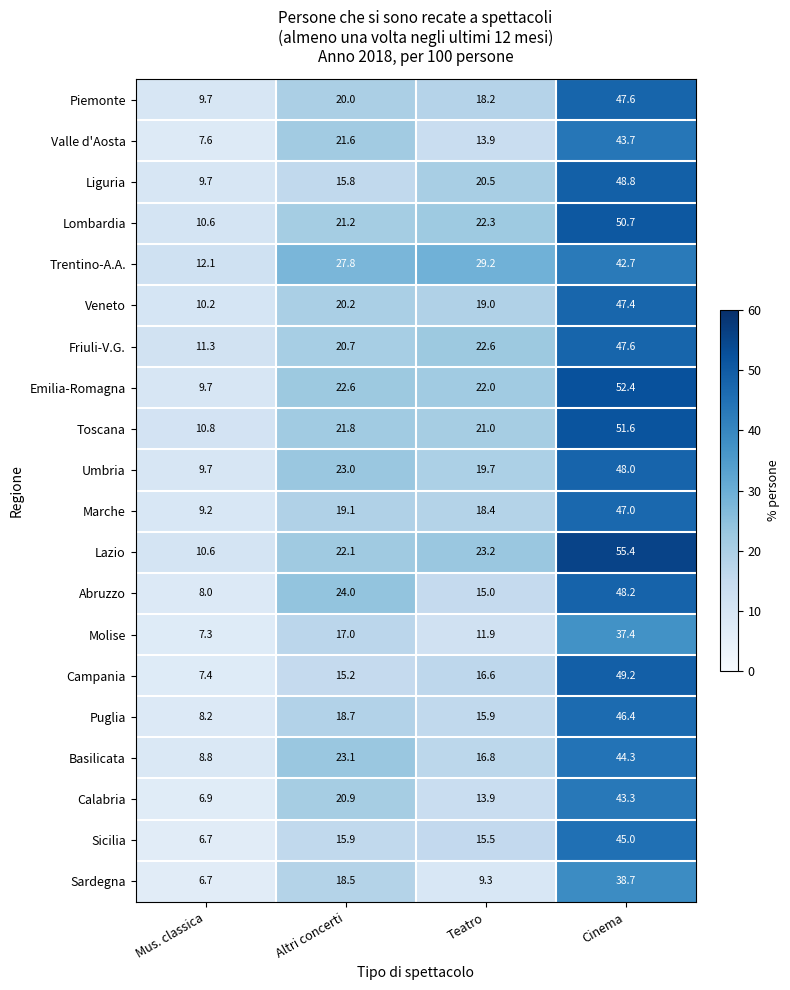

What is the sum of the Marche values at Cinema and Mus. classica?

56.2